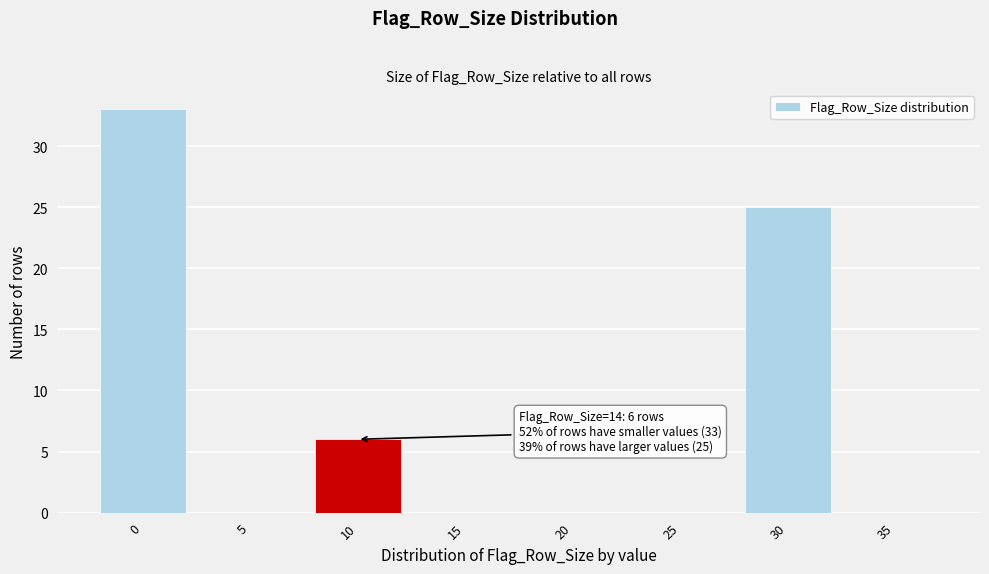

Reading left to right, transcribe all the data shown in this chart.

0=33	5=0	10=6	15=0	20=0	25=0	30=25	35=0